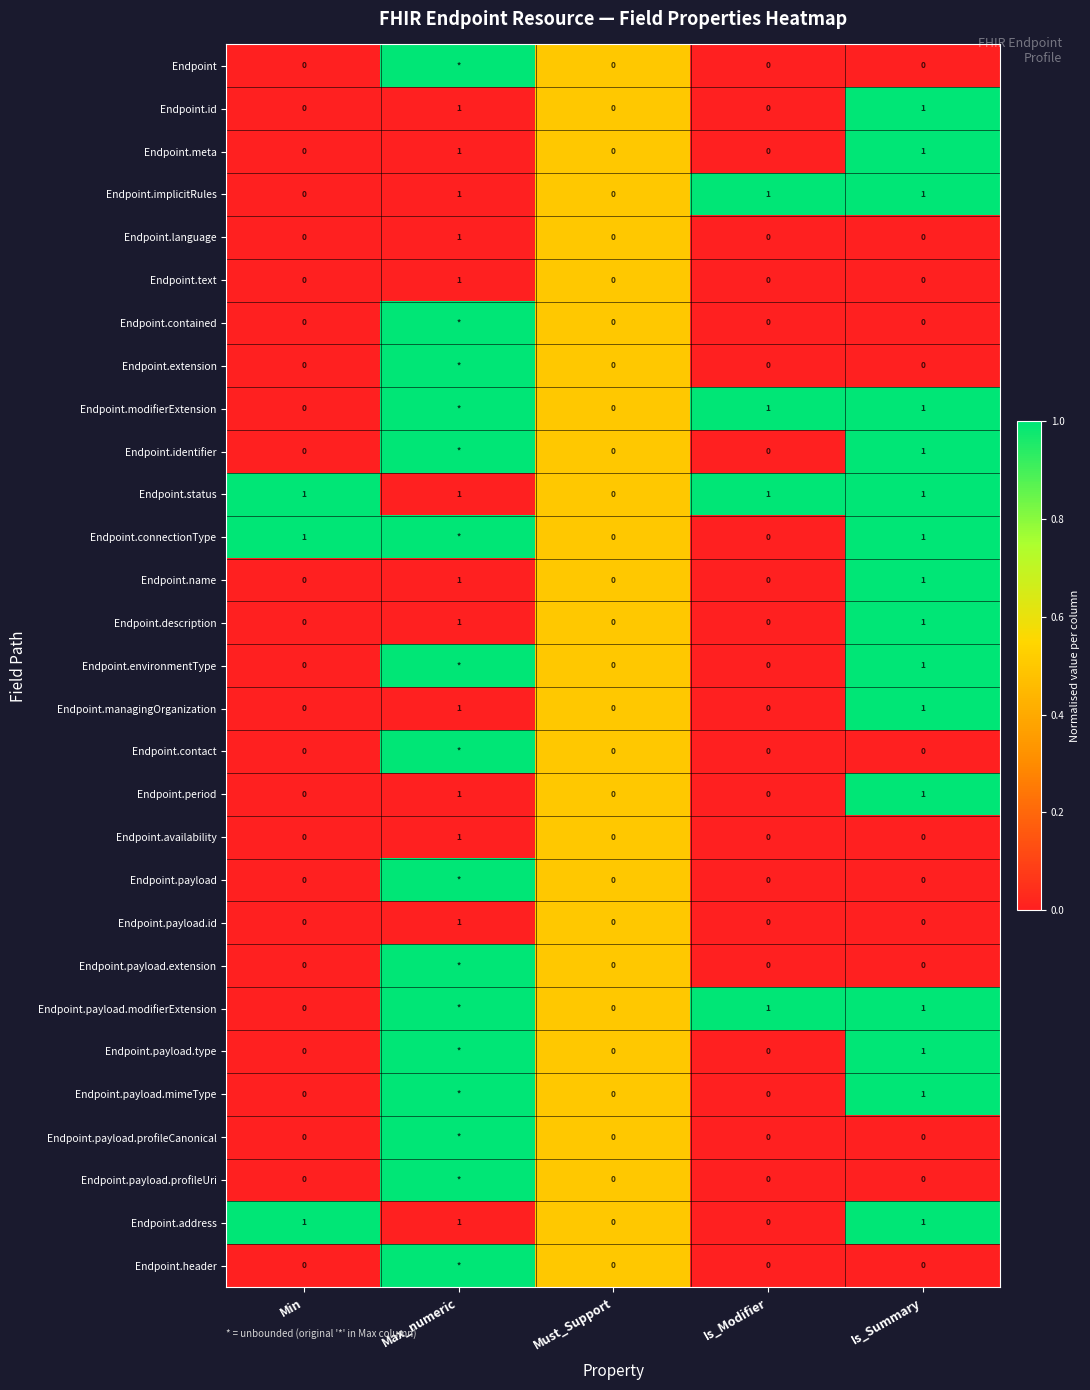

The value of Endpoint.meta at Must_Support is 0. True or false?

True